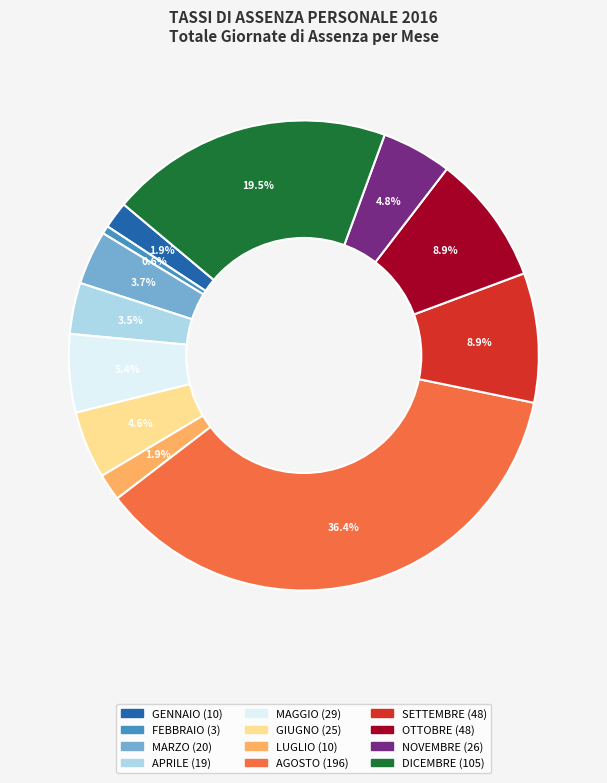

To the nearest percent, what portion does AGOSTO represent?

36%